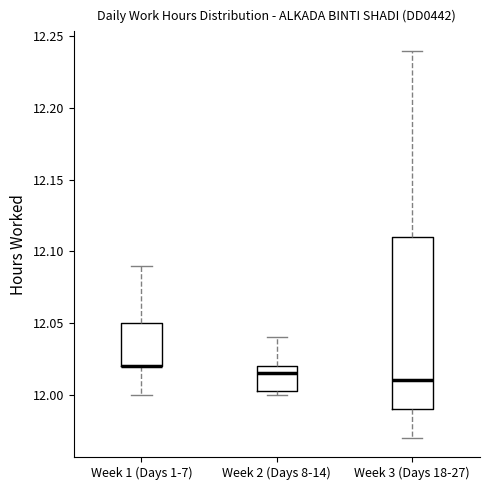

Reading left to right, read every box against the y-axis: the position of its median line, the range the box covers, and the ends of its whiskers. The values are not printed on the chart, so give them approximately, as read against the axis.

Week 1 (Days 1-7): median 12.020 (drawn on the box's lower edge), box 12.020 to 12.050, whiskers 12.000 to 12.090
Week 2 (Days 8-14): median 12.015, box 12.005 to 12.020, whiskers 12.000 to 12.040
Week 3 (Days 18-27): median 12.010, box 11.990 to 12.110, whiskers 11.970 to 12.240